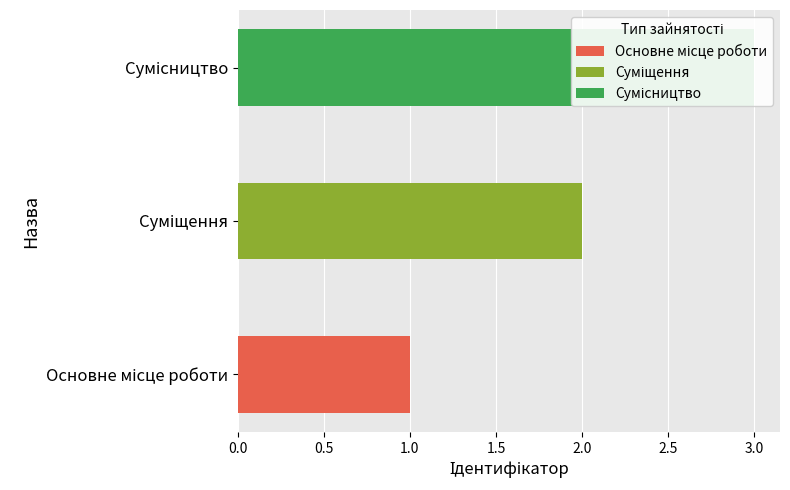

Count the number of categories in the chart.

3